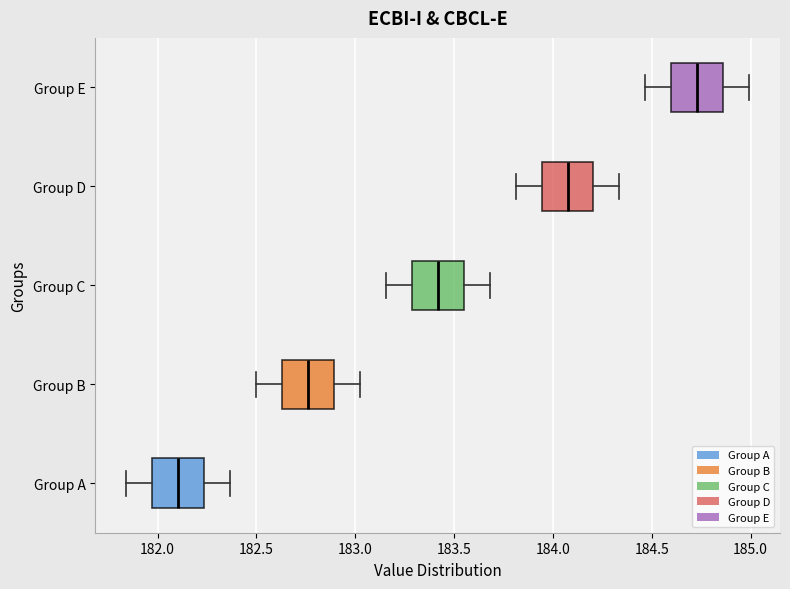

Where does the right whisker of the box for Group D end on the x-axis? The values are not printed on the chart, so give them approximately, as read against the axis.

184.35